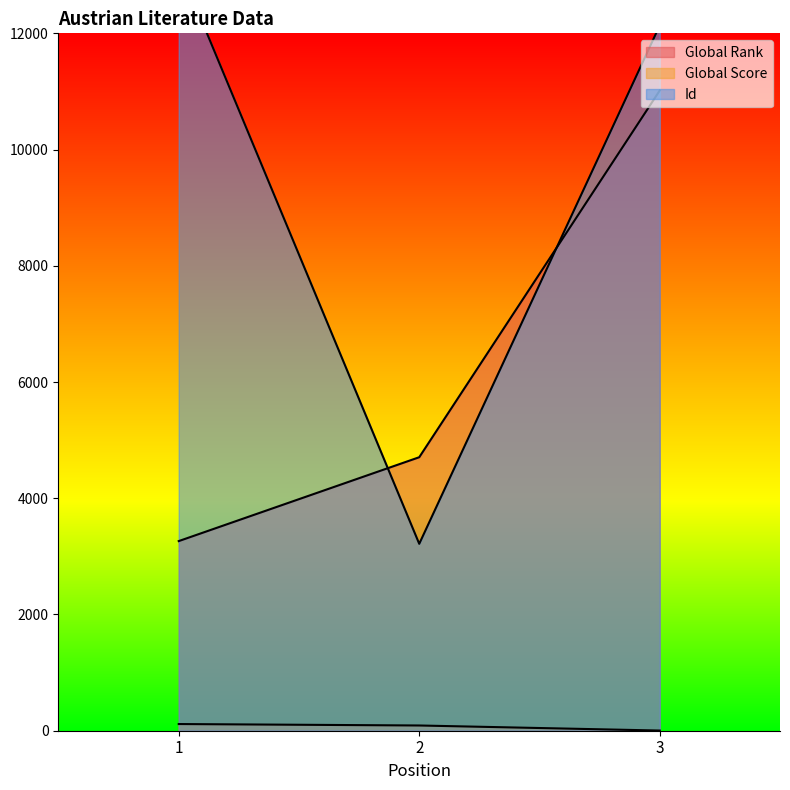

At which label is Global Score closest to 59?

2